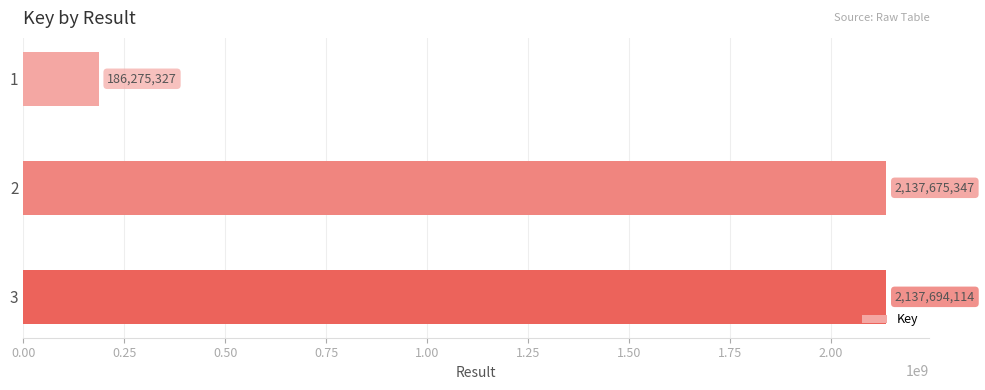

What is the value of the 2nd bar from the top?

2137675347